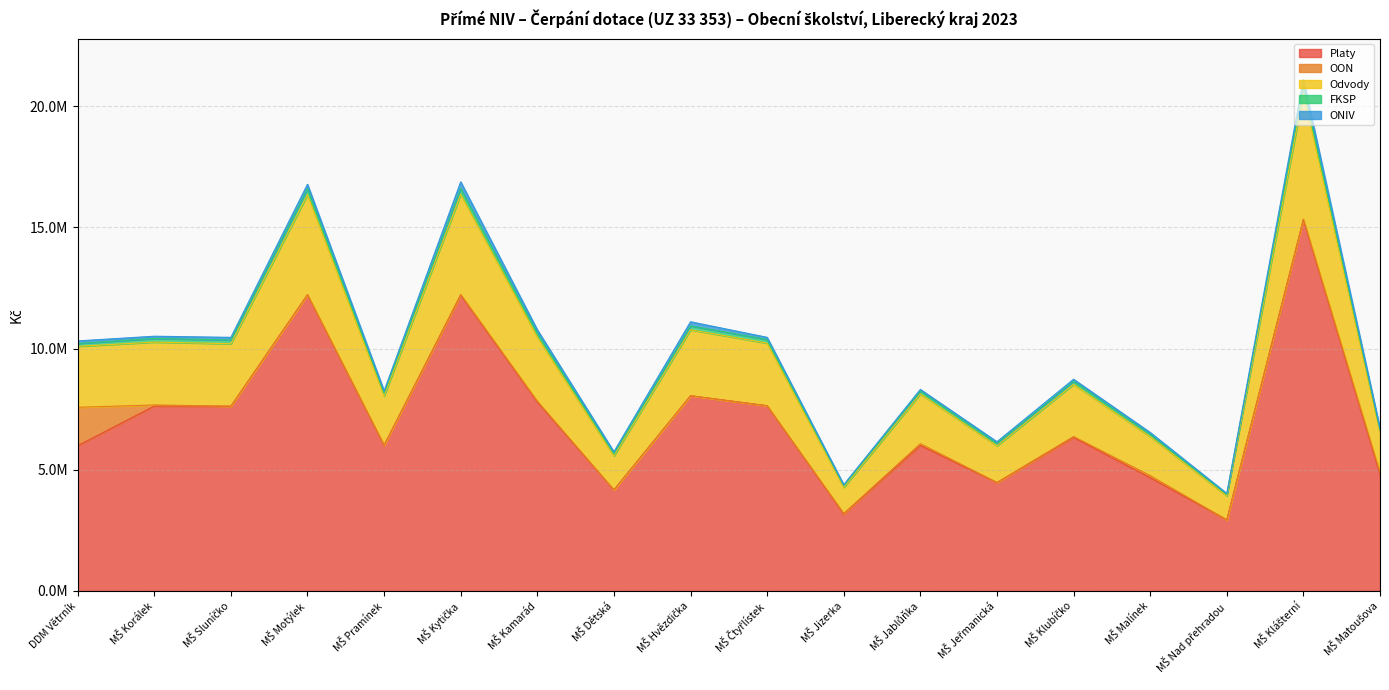

What are all the series names shown in the legend?

Platy, OON, Odvody, FKSP, ONIV